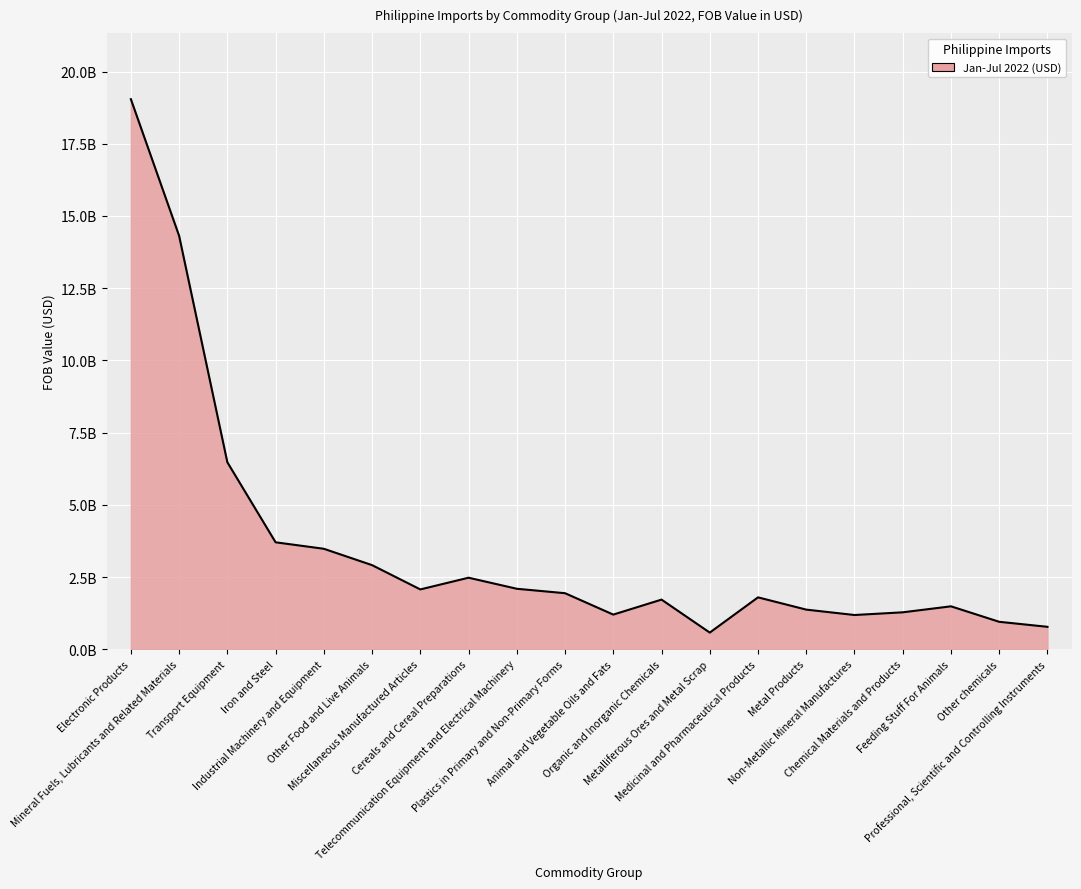

Where is the first local minimum?

Miscellaneous Manufactured Articles